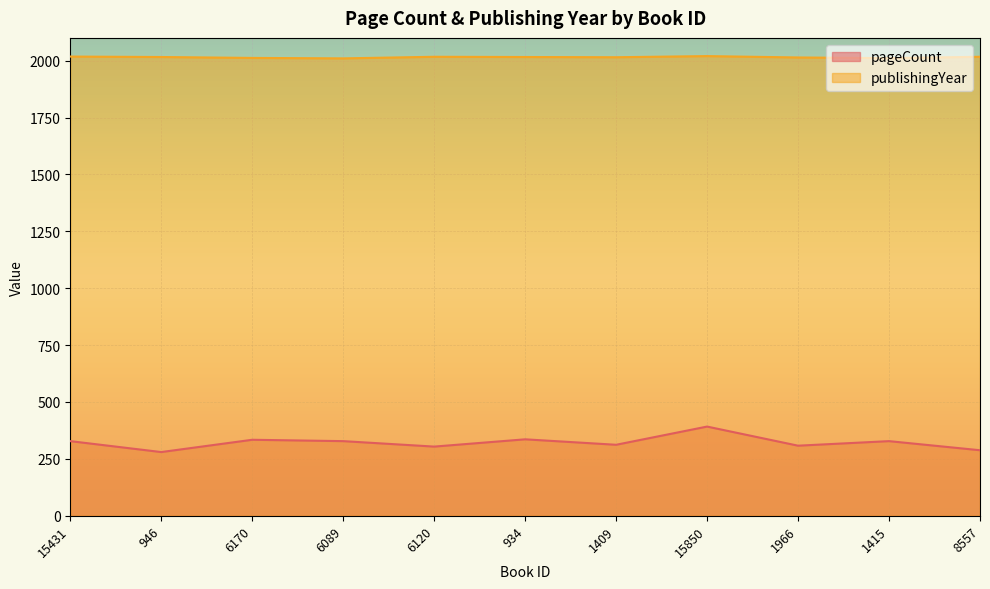

How many lines are shown in the chart?

2